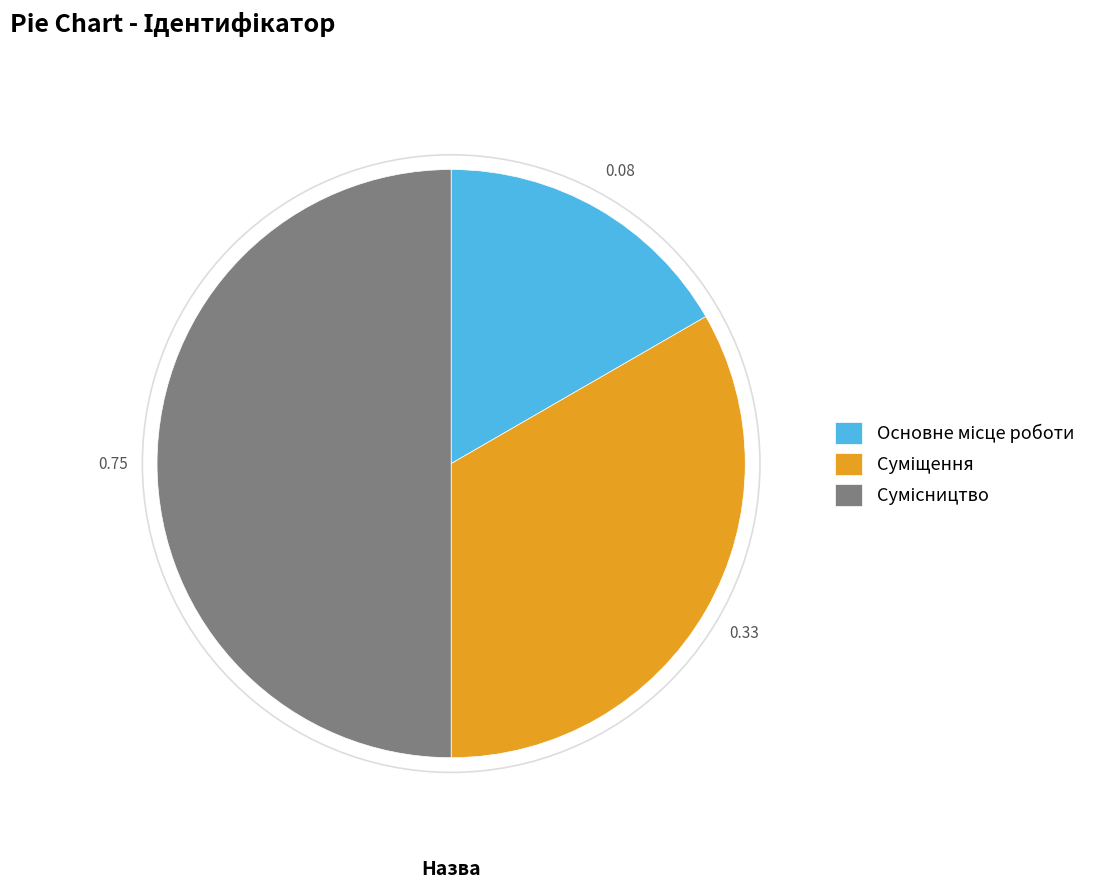

Approximately how many times larger is the value at Суміщення compared to Сумісництво?

0.7